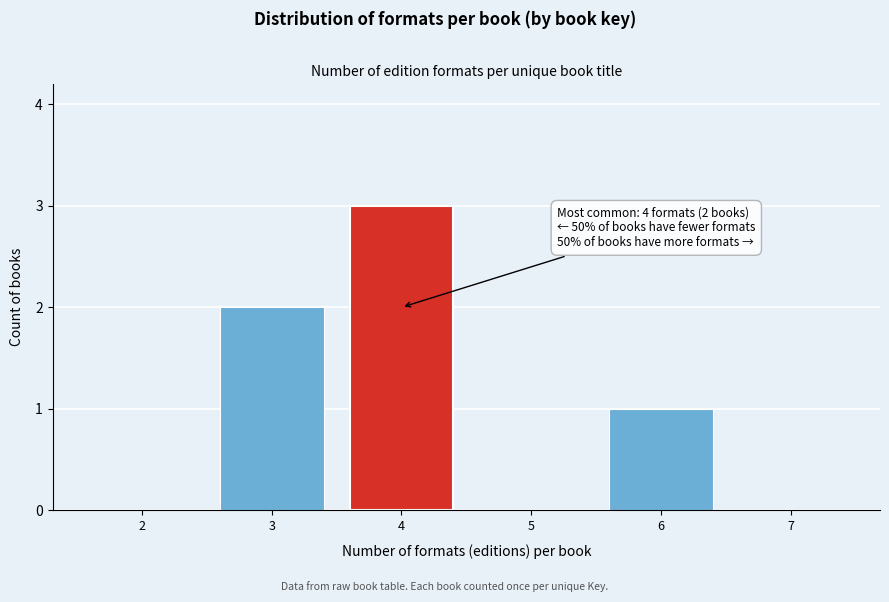

Which range on the x-axis has the tallest bar?

3.5 to 4.5